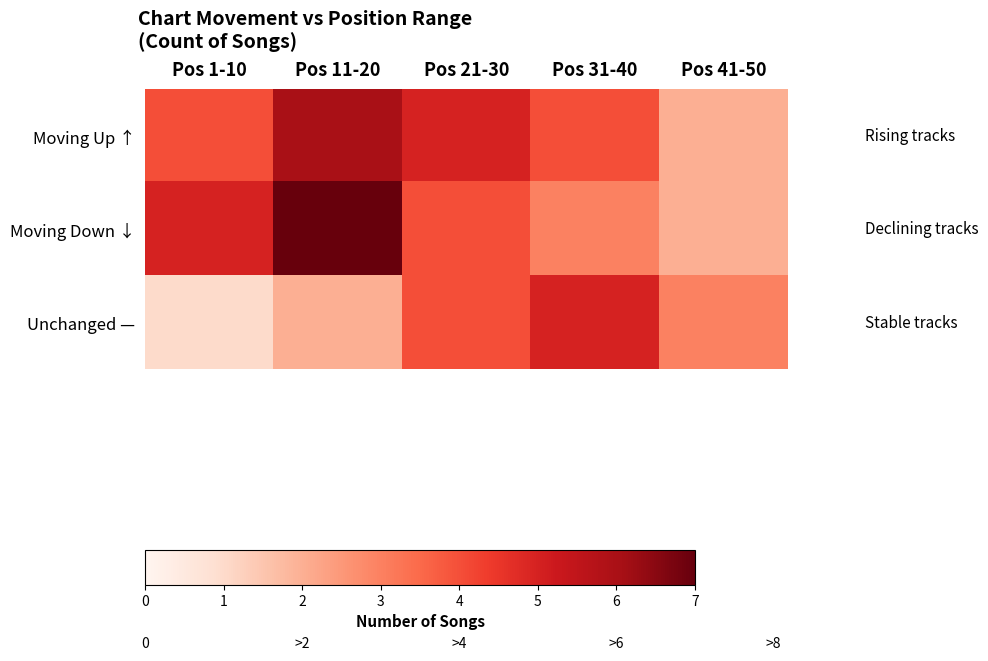

How many series are shown in this chart?

3